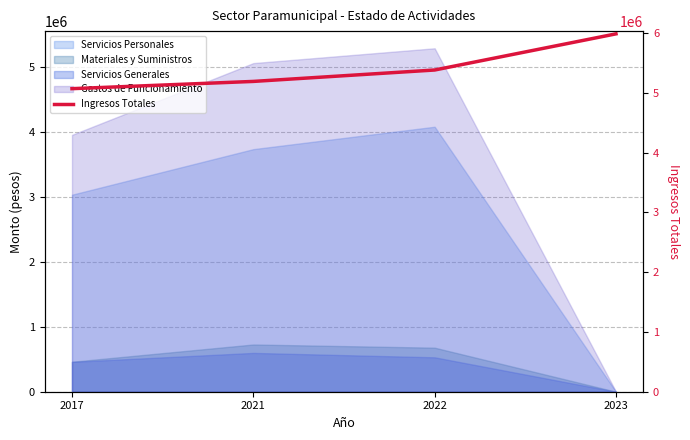

Reading left to right, what are all the values shown in this chart?

5071570	5192878	5383886	5988931